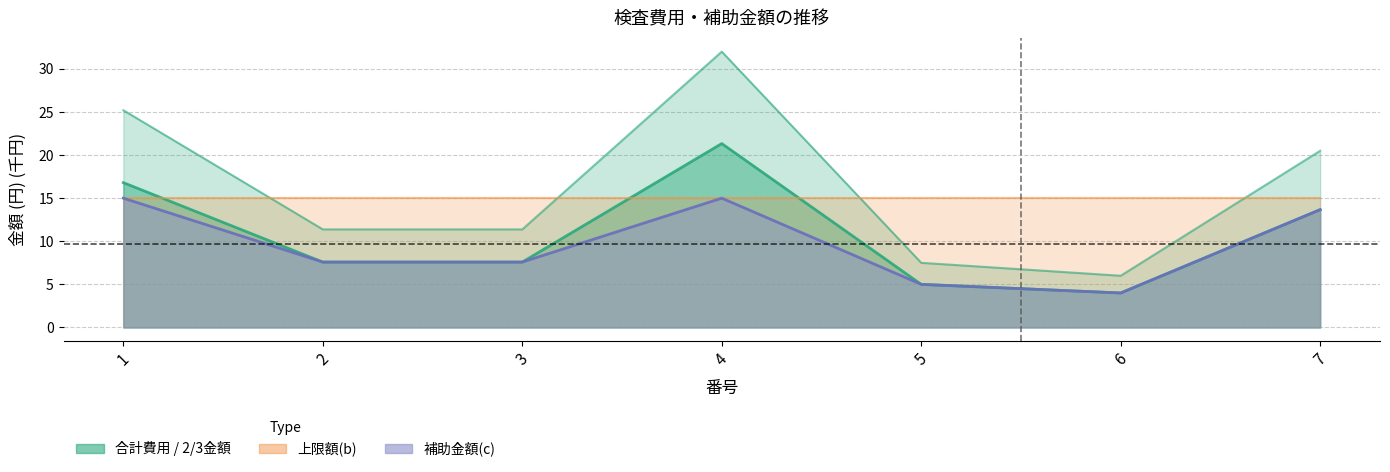

Is it true that 合計(⑤) equals 6.0 at 6?

True